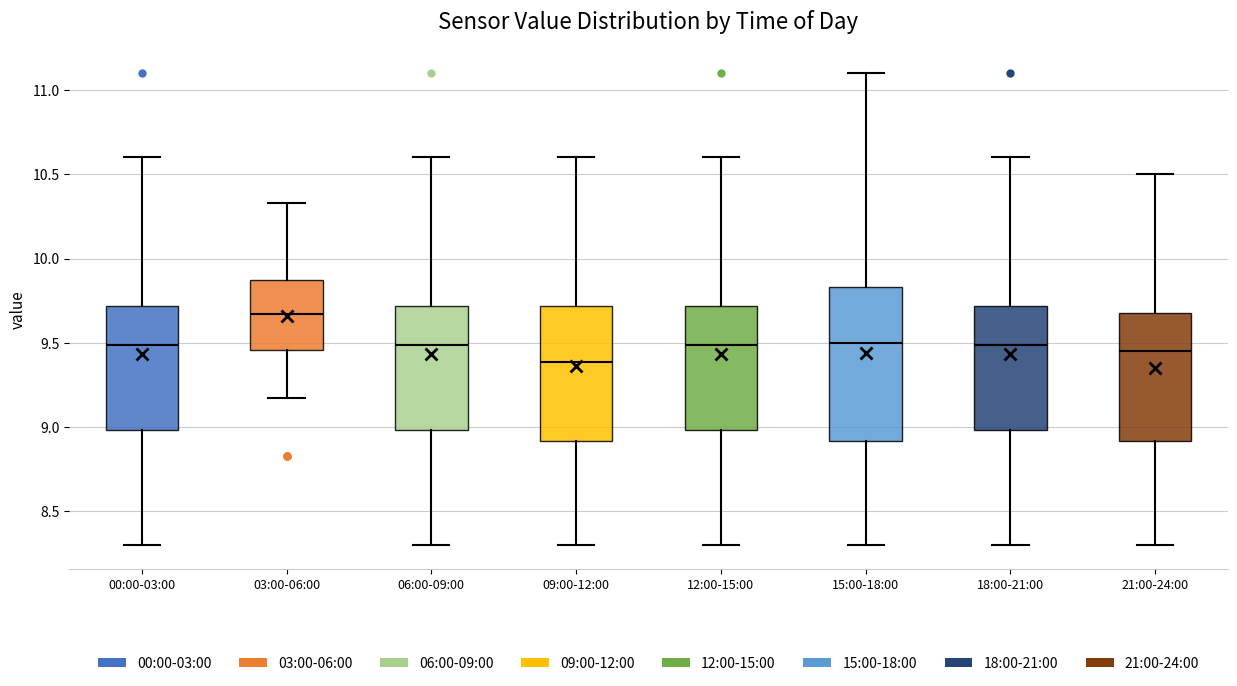

Which box's median line is the highest?

03:00-06:00